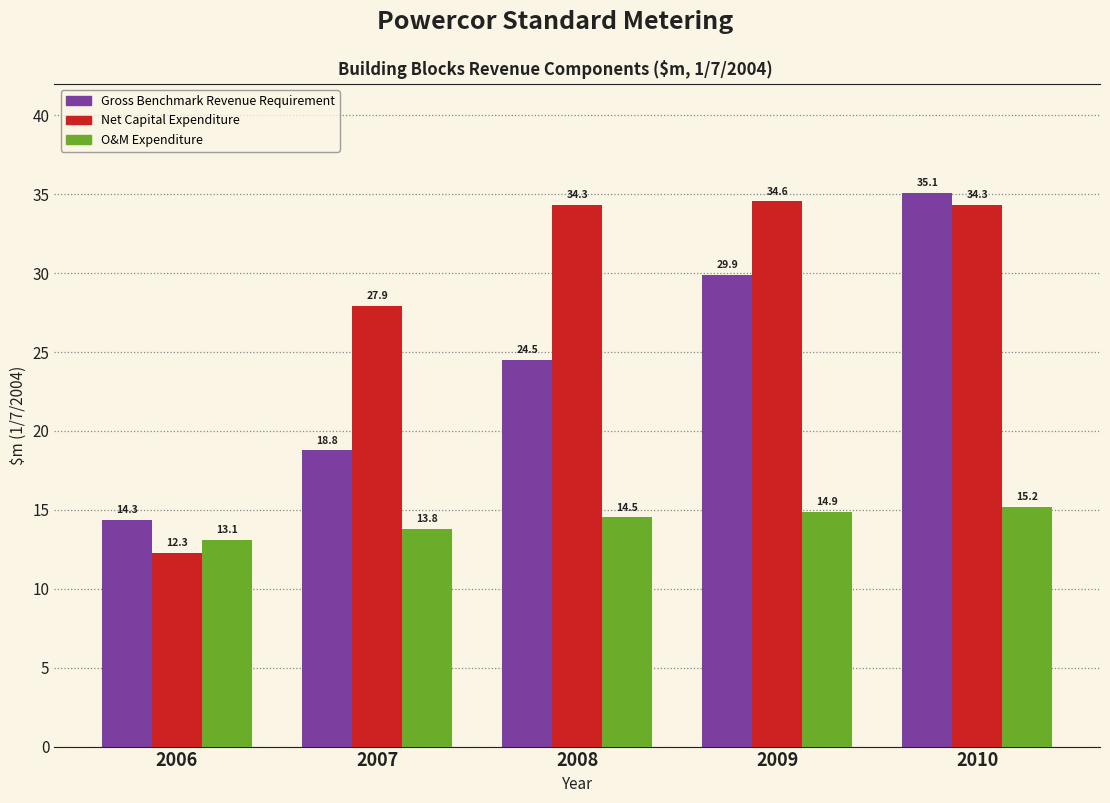

Reading left to right, transcribe all the data shown in this chart.

Gross Benchmark Revenue Requirement: 2006=14.3	2007=18.8	2008=24.5	2009=29.9	2010=35.1
Net Capital Expenditure: 2006=12.3	2007=27.9	2008=34.3	2009=34.6	2010=34.3
O&M Expenditure: 2006=13.1	2007=13.8	2008=14.5	2009=14.9	2010=15.2